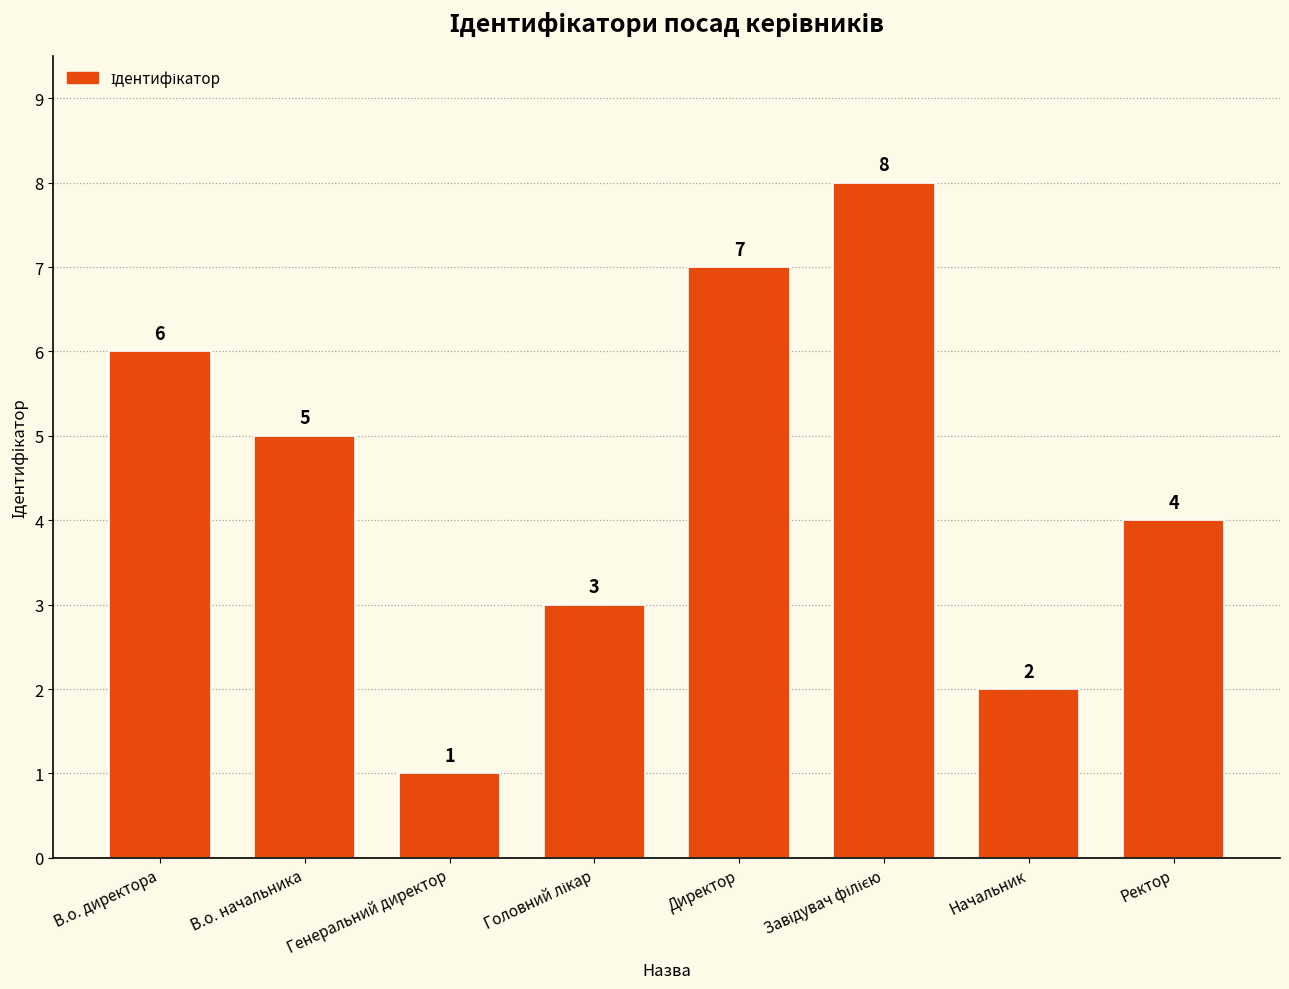

What is the label of the 8th bar from the left?

Ректор